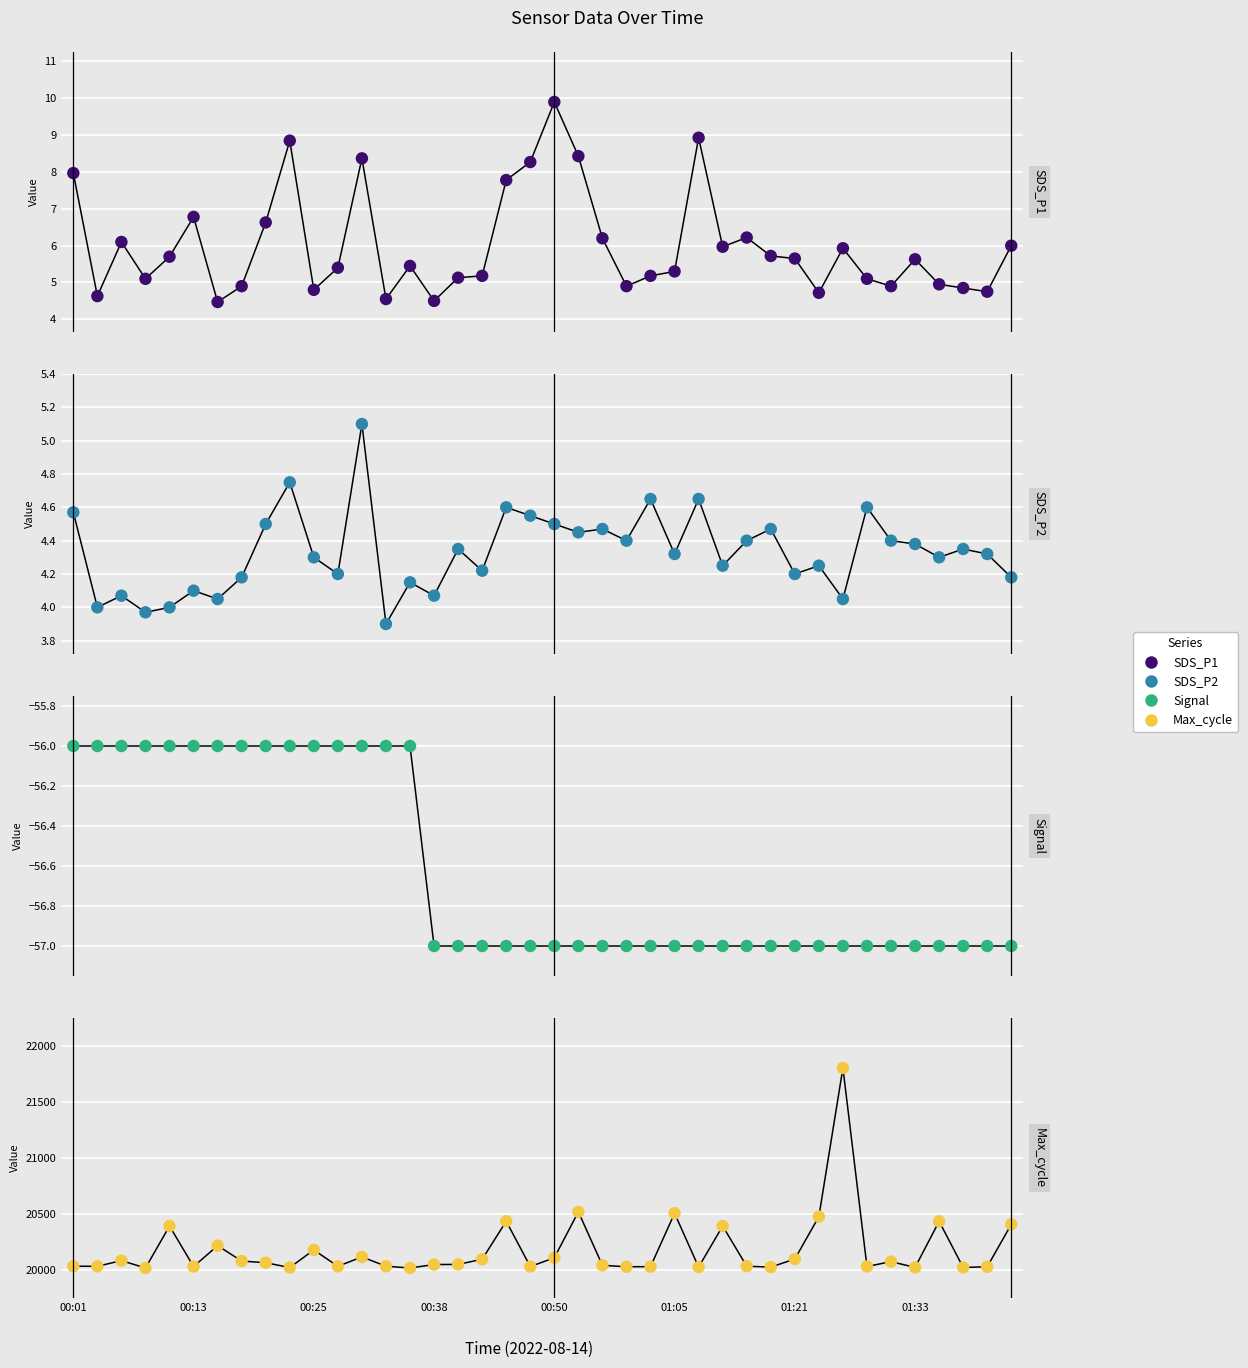

Which series contains the highest Y value?

Max_cycle